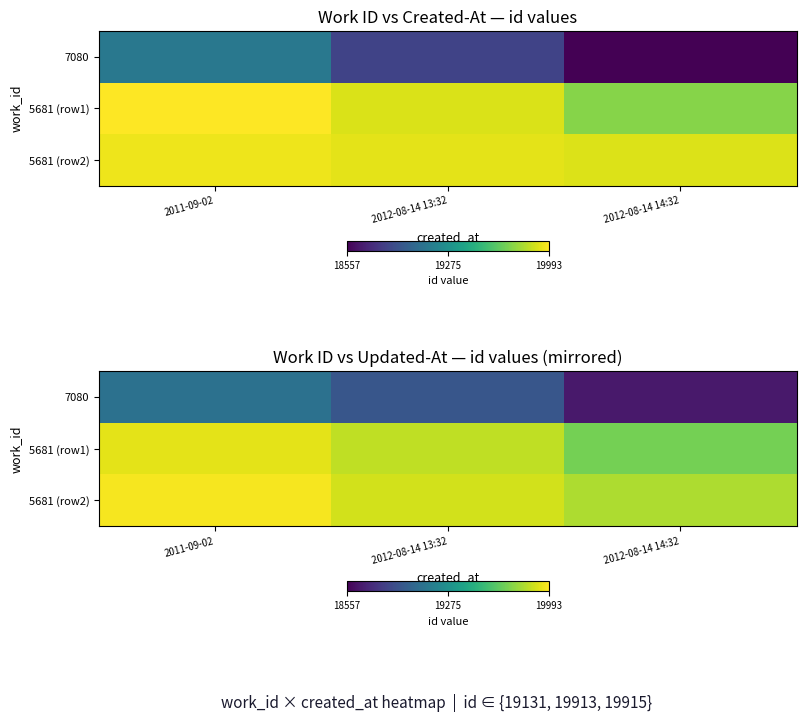

The 5681 (row2) series shows 11300.4 at 2012-08-14 14:32. True or false?

False